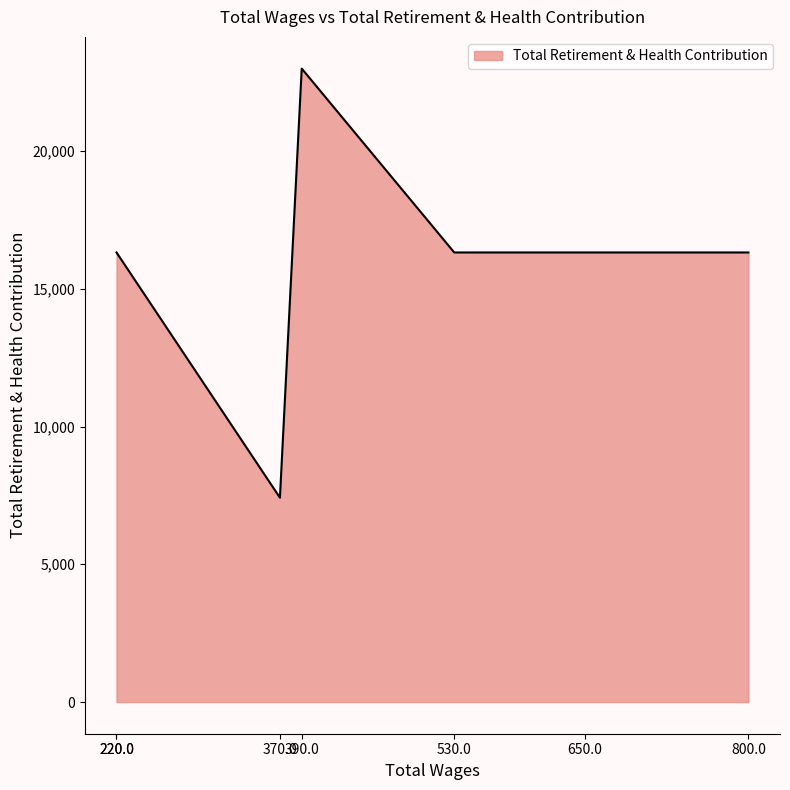

What is the approximate value at 220.0, to the nearest 50?

16300